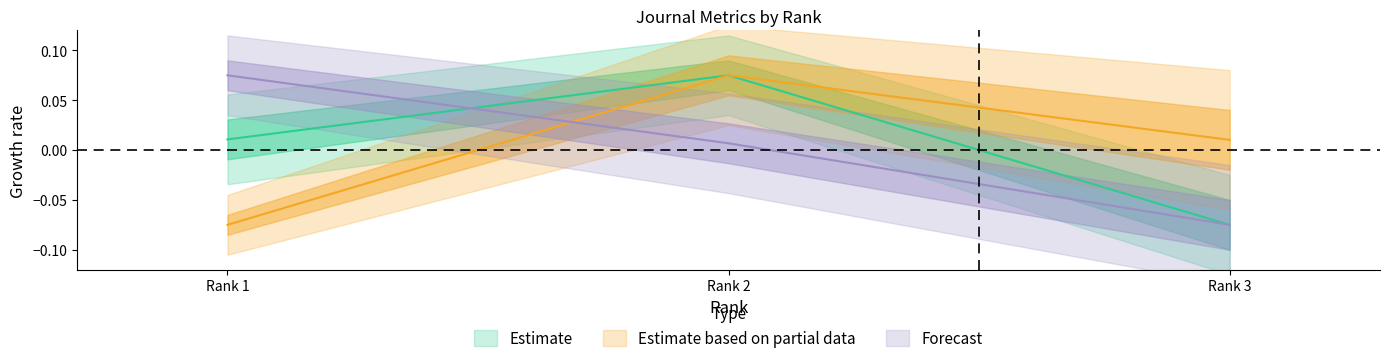

How many lines are shown in the chart?

3